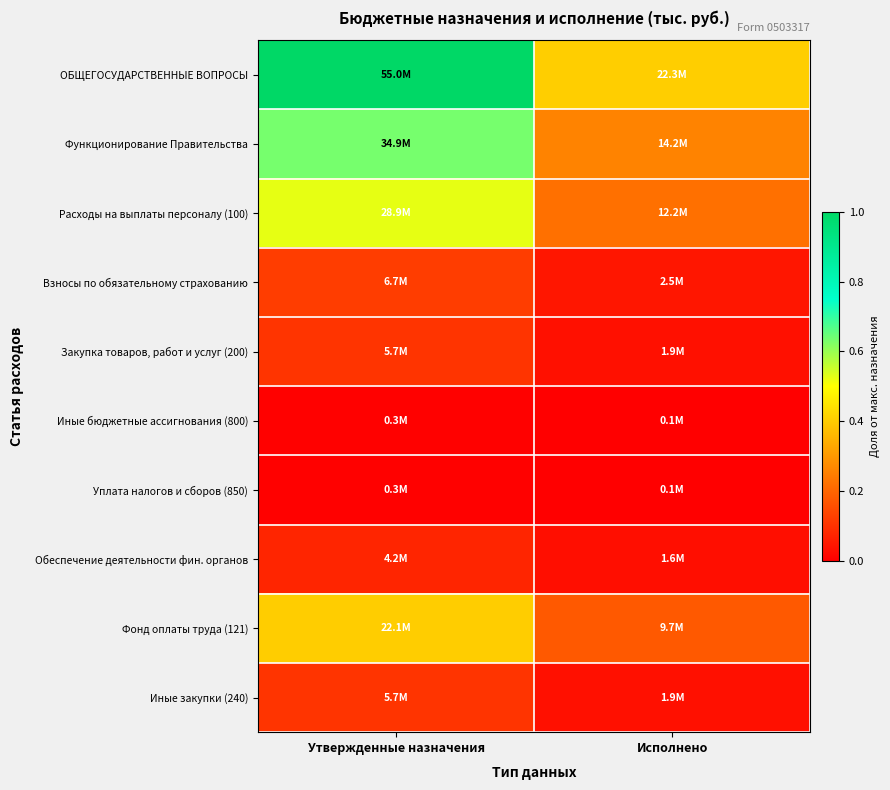

What is the difference between the highest and lowest values at Исполнено?

0.4